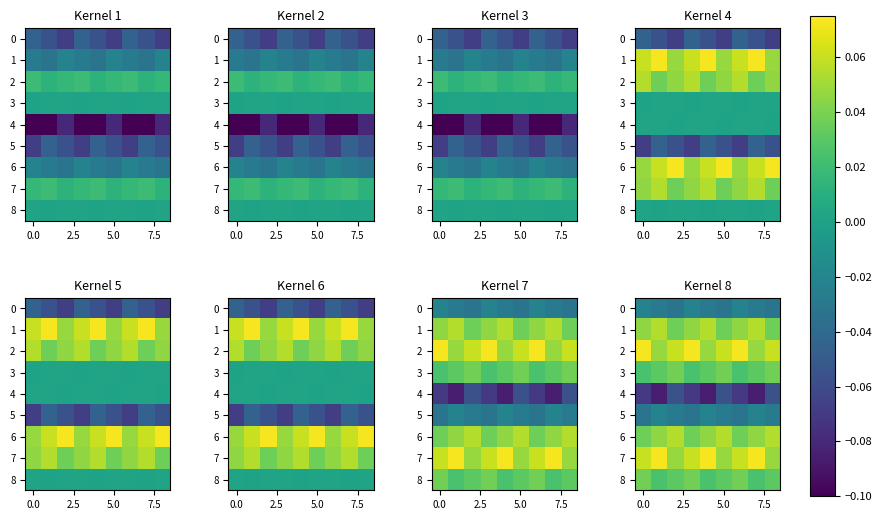

Which series has the widest spread of values?

4